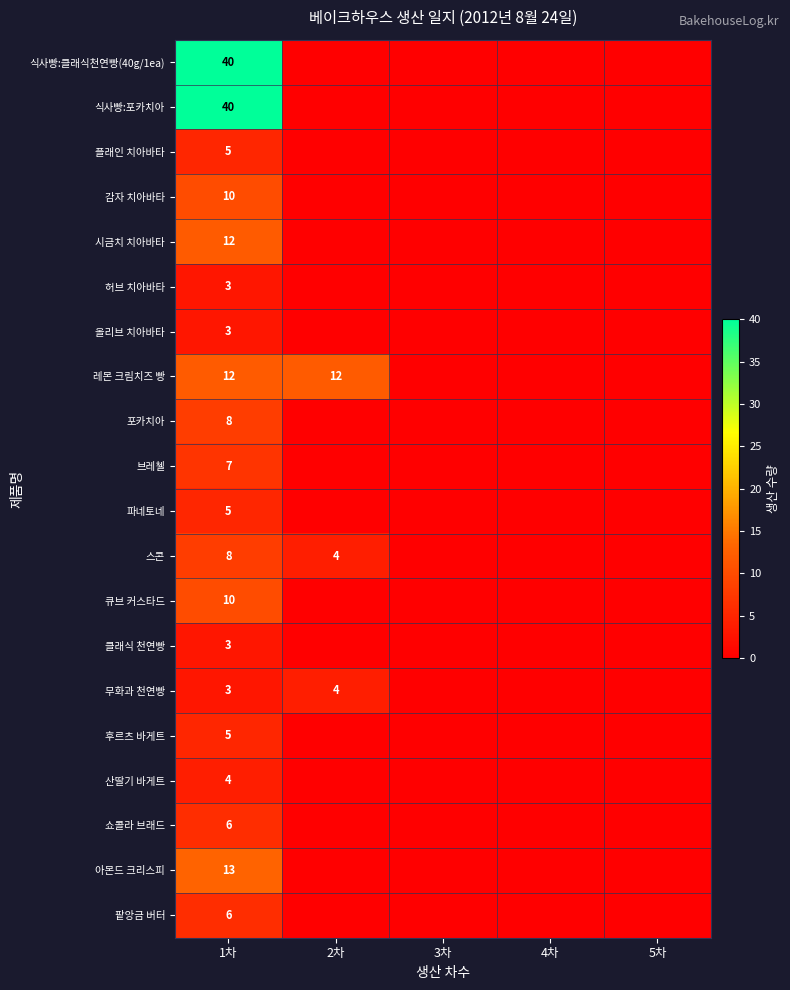

Which has a higher value, 2차 or 3차?

2차